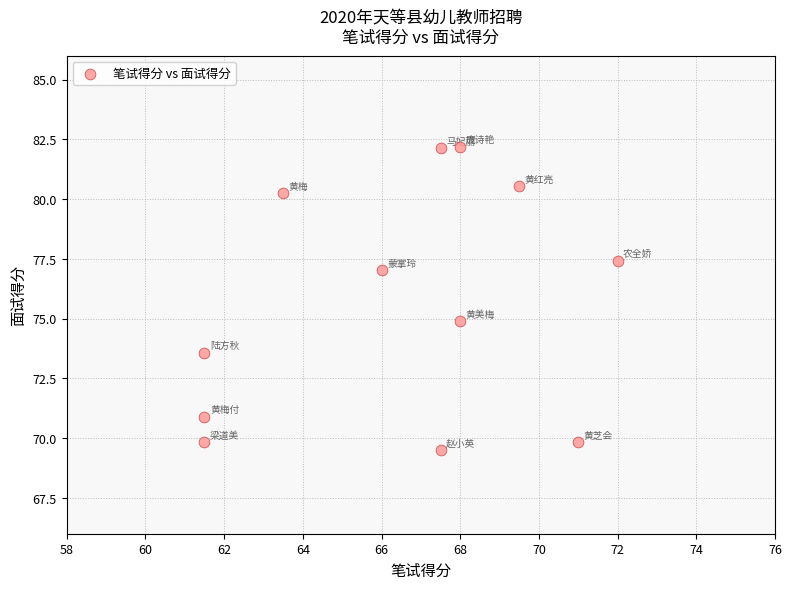

What is the average Y value?

75.7